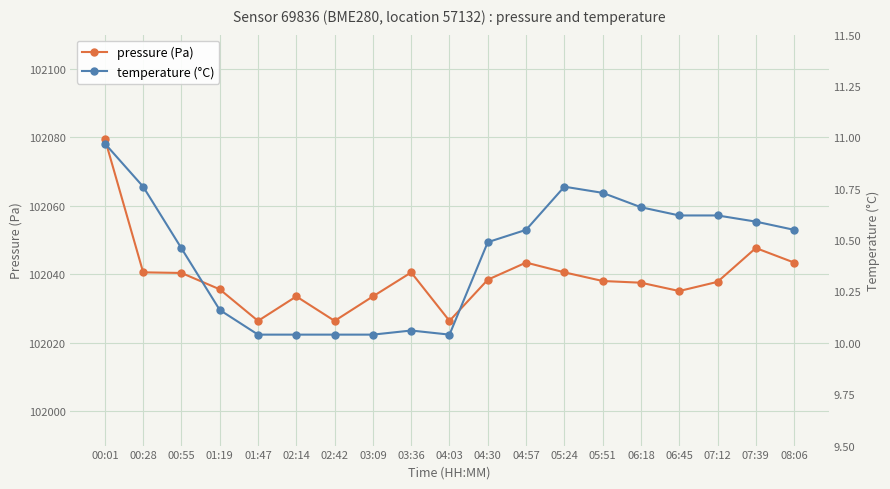

How many interior local peaks does the pressure (Pa) series have?

4